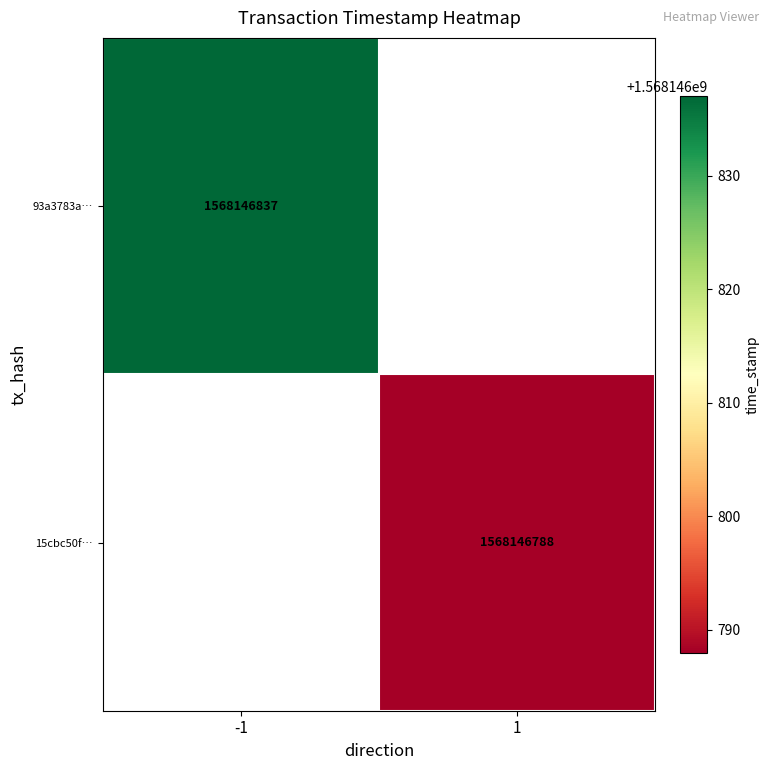

What is the sum of the 15cbc50fb280d406bb8e1e614cfdabcd65d3496 values at direction and time_stamp?

1568146789